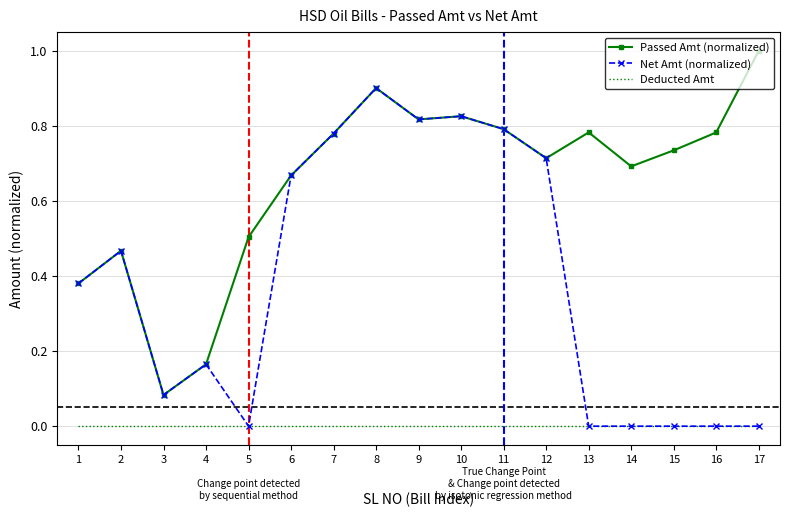

At which category is the sum across all series the highest?

8